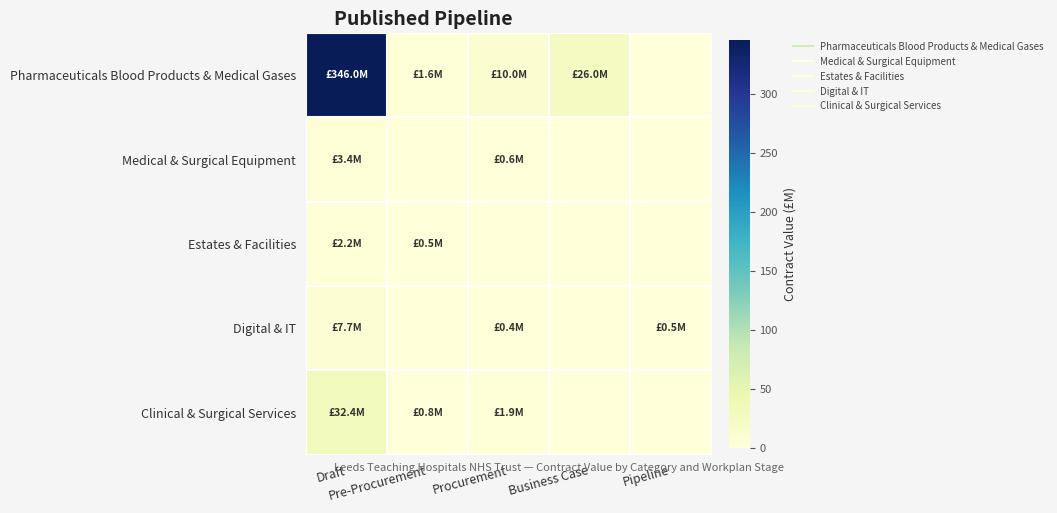

Between Draft and Pre-Procurement, which is larger?

Draft